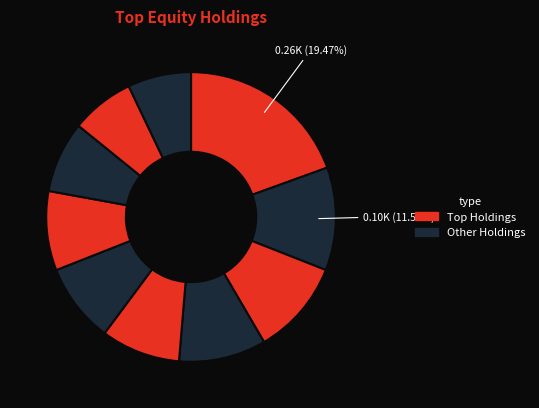

How many slices are in this pie chart?

10